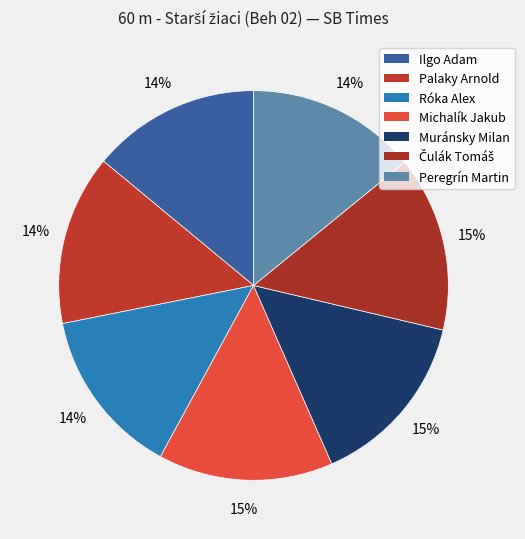

To the nearest percent, what percentage of the pie is Muránsky Milan?

15%